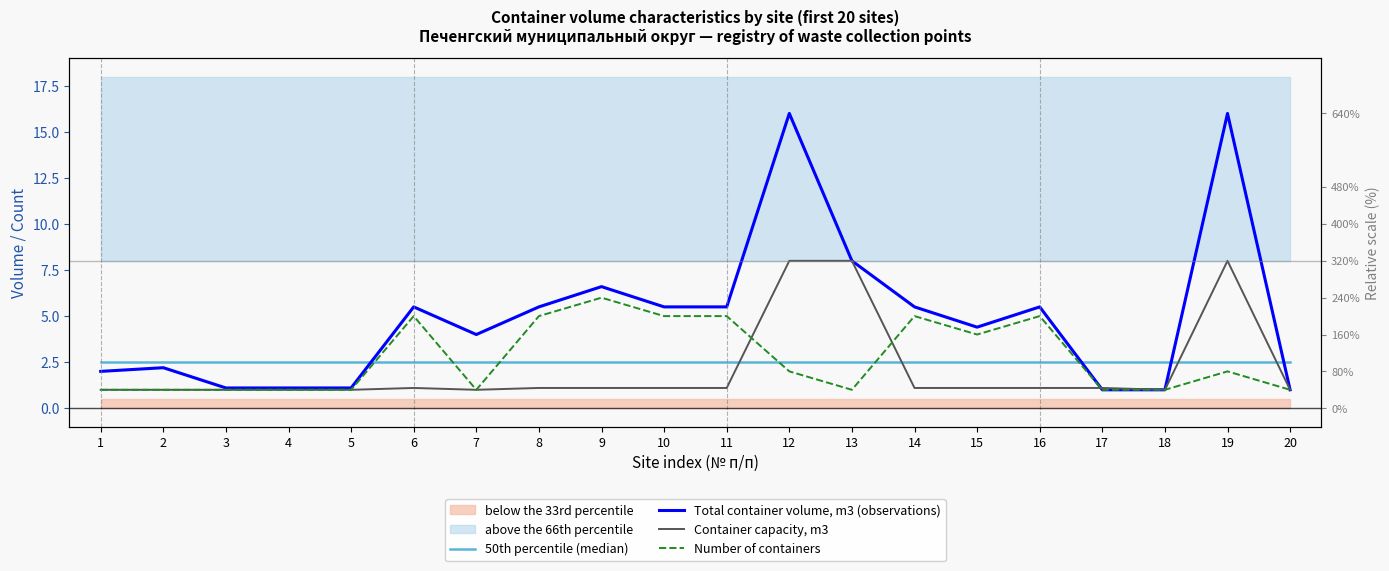

Reading right to left, extract all data points from this chart.

50th percentile (median): 2.5	2.5	2.5	2.5	2.5	2.5	2.5	2.5	2.5	2.5	2.5	2.5	2.5	2.5	2.5	2.5	2.5	2.5	2.5	2.5
Total container volume, m3 (observations): 1.0	16.0	1.0	1.0	5.5	4.4	5.5	8.0	16.0	5.5	5.5	6.6	5.5	4.0	5.5	1.1	1.1	1.1	2.2	2.0
Container capacity, m3: 1.0	8.0	1.0	1.1	1.1	1.1	1.1	8.0	8.0	1.1	1.1	1.1	1.1	1.0	1.1	1.0	1.0	1.0	1.0	1.0
Number of containers: 1.0	2.0	1.0	1.0	5.0	4.0	5.0	1.0	2.0	5.0	5.0	6.0	5.0	1.0	5.0	1.0	1.0	1.0	1.0	1.0